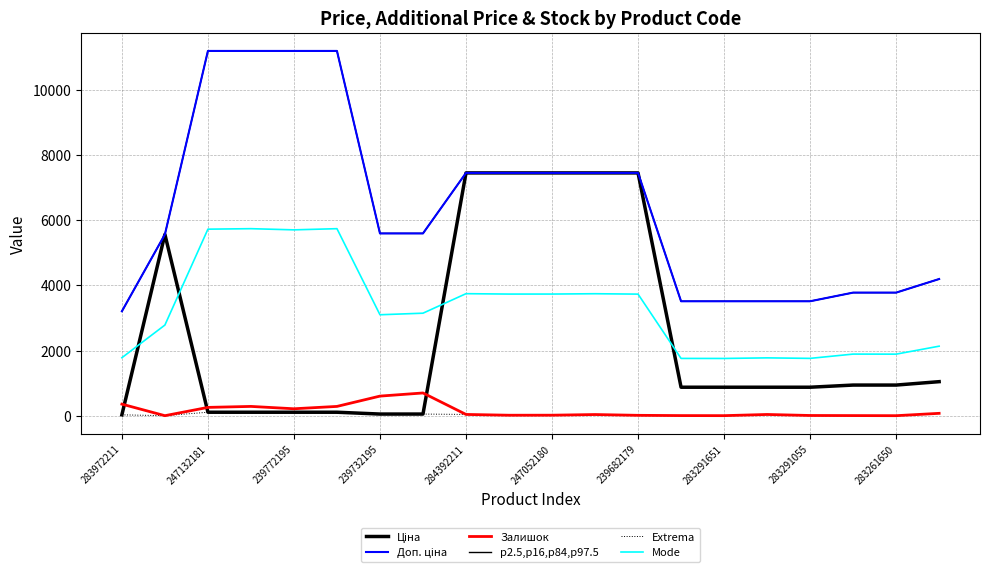

What is the difference between the second highest and second lowest values in the p2.5,p16,p84,p97.5 series?

7670.1